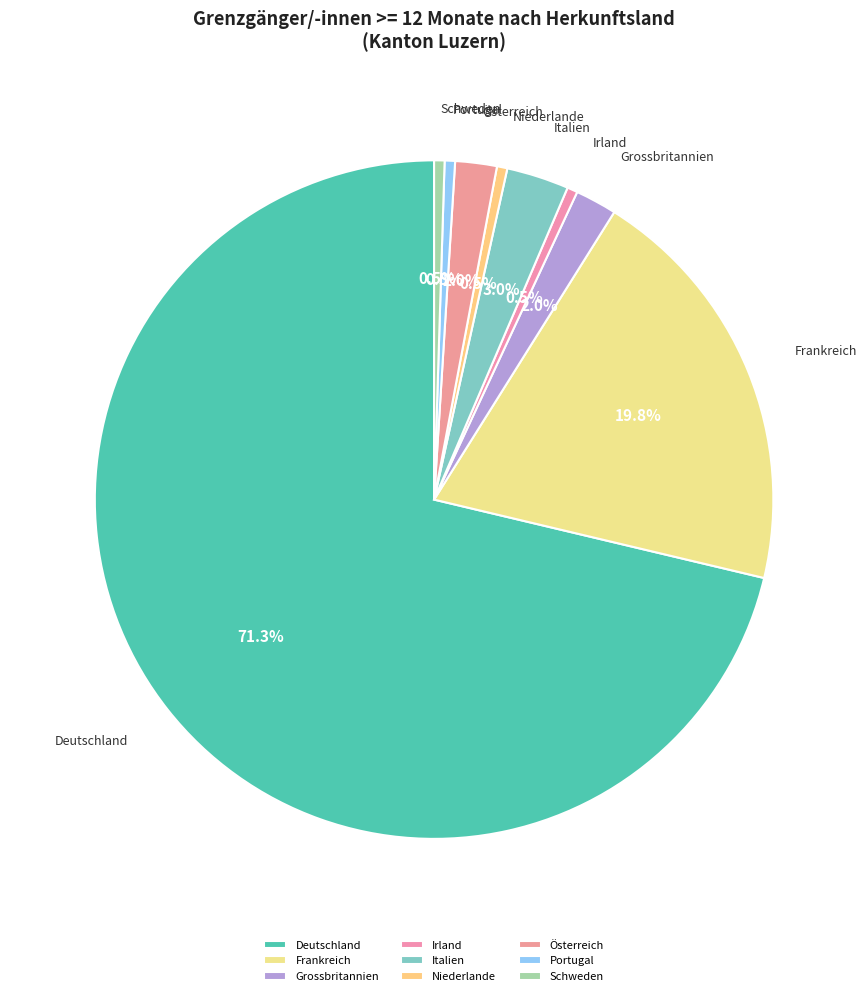

Is there any slice that represents more than half of the pie?

Yes